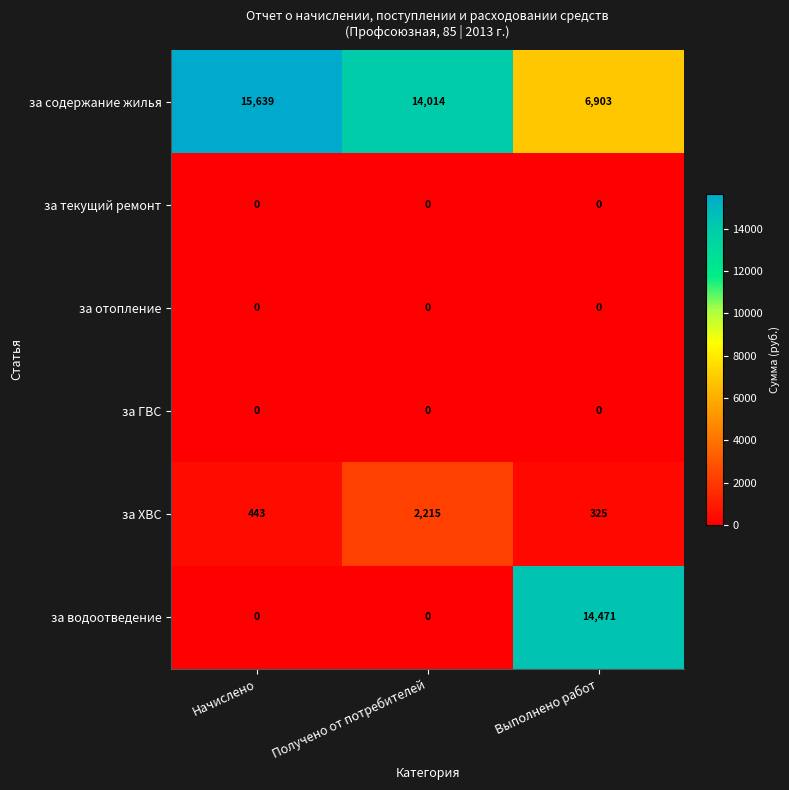

Between Начислено and Получено от потребителей, which series saw the biggest shift?

за ХВС